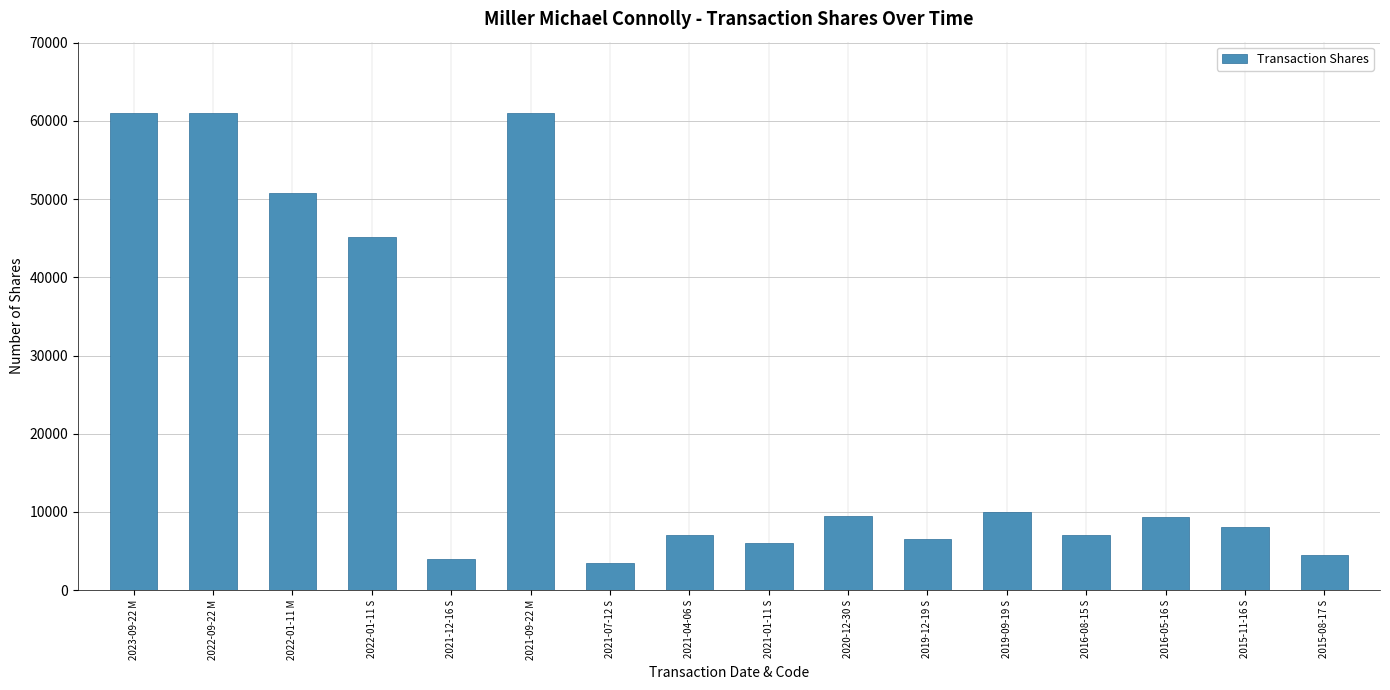

What is the label of the 7th bar from the left?

2021-07-12 S